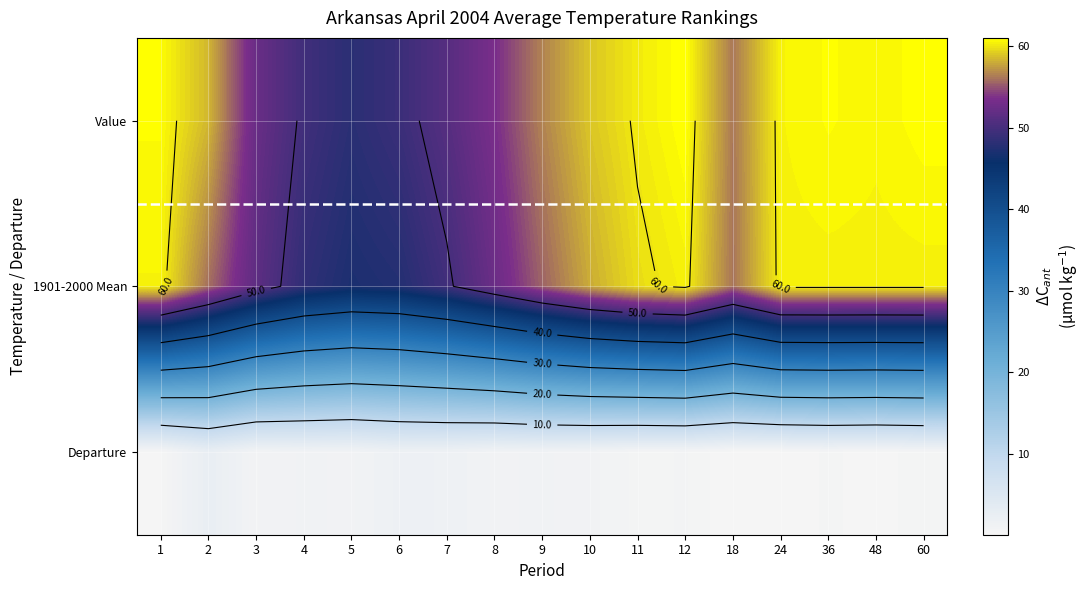

At which label does Value first exceed 58?

1